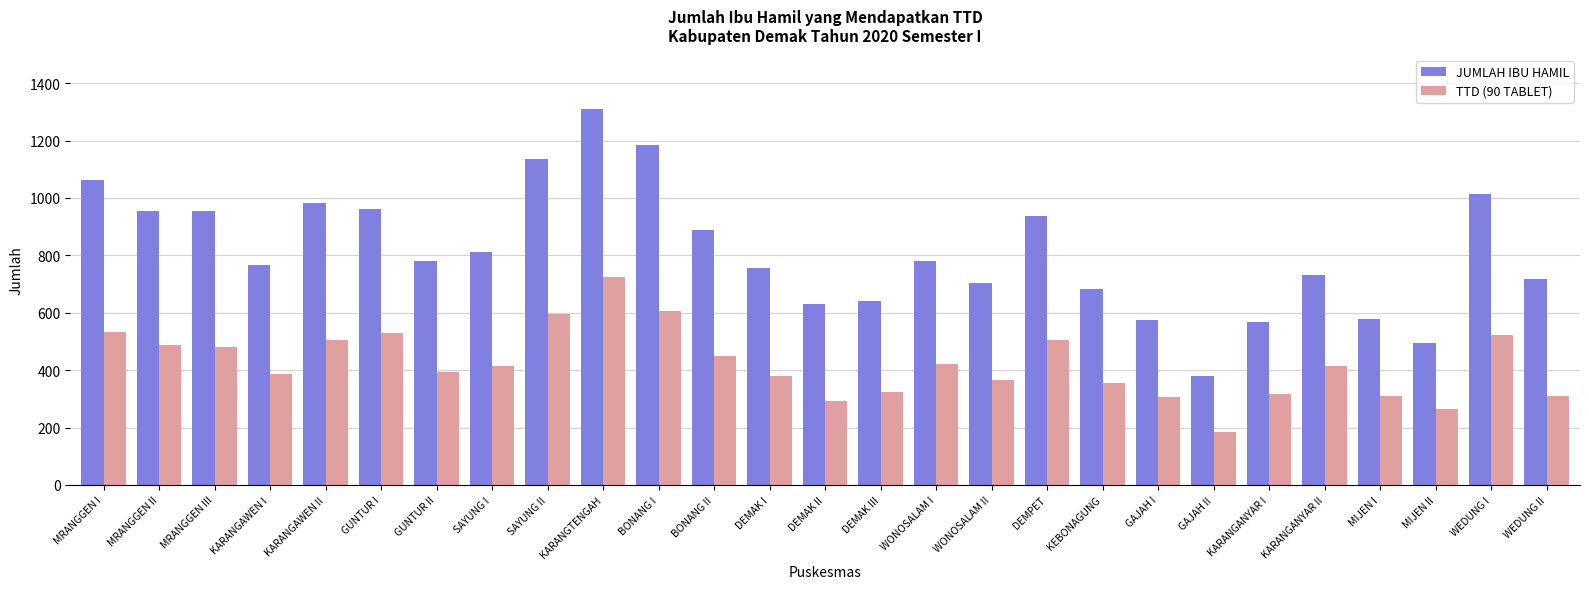

What is the difference between the TTD (90 TABLET) values at BONANG II and SAYUNG II?

145.0